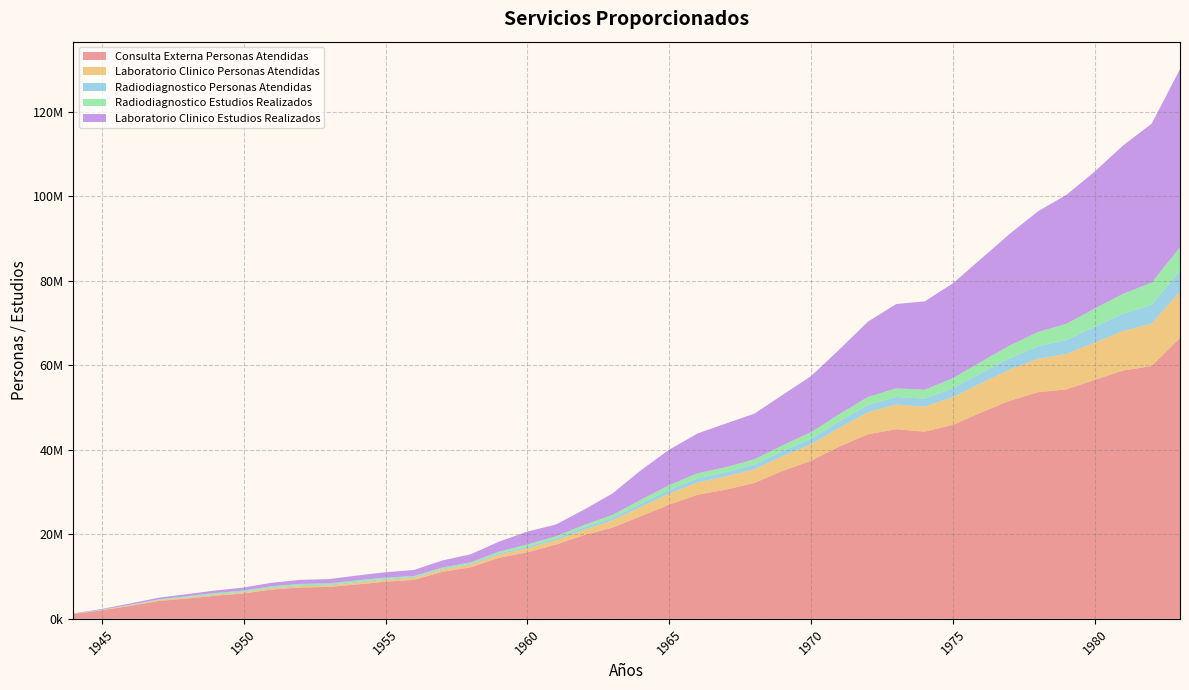

Reading right to left, extract all data points from this chart.

Consulta Externa Personas Atendidas: 1983=66489223	1982=59833725	1981=58763220	1980=56568047	1979=54303312	1978=53638754	1977=51602403	1976=48859681	1975=45926609	1974=44293447	1973=44885988	1972=43667806	1971=40792746	1970=37428240	1969=35014699	1968=32168080	1967=30586079	1966=29370616	1965=27046321	1964=24287640	1963=21585531	1962=19810300	1961=17559025	1960=15748755	1959=14438896	1958=12196894	1957=11119422	1956=9224563	1955=8793347	1954=8128756	1953=7555575	1952=7409711	1951=6945433	1950=5995185	1949=5460351	1948=4799792	1947=4208971	1946=3054363	1945=2013635	1944=1120650
Laboratorio Clinico Personas Atendidas: 1983=10978820	1982=10010419	1981=9364862	1980=8829612	1979=8397811	1978=7909176	1977=7404841	1976=6925805	1975=6540812	1974=5929693	1973=5832409	1972=5220594	1971=4427859	1970=3867645	1969=3503809	1968=3233256	1967=3139264	1966=2905080	1965=2589835	1964=2222745	1963=1711908	1962=1296173	1961=1024597	1960=964197	1959=780159	1958=626374	1957=554973	1956=481279	1955=444208	1954=401493	1953=328905	1952=339793	1951=317387	1950=282900	1949=255842	1948=225306	1947=187815	1946=143244	1945=65595	1944=26774
Radiodiagnostico Personas Atendidas: 1983=4837239	1982=4464790	1981=4081690	1980=3733628	1979=3299616	1978=2965866	1977=2658438	1976=2380509	1975=2104231	1974=1878435	1973=1793999	1972=1687455	1971=1522351	1970=1352382	1969=1193467	1968=1107188	1967=1013241	1966=969527	1965=890903	1964=758469	1963=581050	1962=502996	1961=423454	1960=362438	1959=303550	1958=238930	1957=208965	1956=188896	1955=207180	1954=215528	1953=193837	1952=190947	1951=179611	1950=156705	1949=166196	1948=129938	1947=86479	1946=60724	1945=37889	1944=24407
Radiodiagnostico Estudios Realizados: 1983=5640625	1982=5248215	1981=4719512	1980=4320401	1979=3825813	1978=3388114	1977=3027034	1976=2714294	1975=2399587	1974=2114144	1973=2047963	1972=1912341	1971=1711624	1970=1536921	1969=1378087	1968=1251585	1967=1150159	1966=1206817	1965=1111416	1964=920141	1963=706081	1962=618430	1961=531365	1960=522992	1959=395179	1958=297234	1957=247682	1956=241790	1955=310629	1954=356615	1953=334663	1952=321200	1951=278447	1950=242545	1949=240644	1948=190618	1947=117168	1946=75324	1945=56535	1944=44121
Laboratorio Clinico Estudios Realizados: 1983=42142090	1982=37612893	1981=35140533	1980=32430963	1979=30524570	1978=28559214	1977=26425046	1976=24387608	1975=22448694	1974=20904745	1973=19944140	1972=17828468	1971=15321789	1970=13262788	1969=11925759	1968=10799495	1967=10345111	1966=9417315	1965=8414185	1964=6954065	1963=5084028	1962=3616240	1961=2765194	1960=3048878	1959=2352071	1958=1912209	1957=1667440	1956=1423256	1955=1271249	1954=1150180	1953=985868	1952=962906	1951=830977	1950=725525	1949=580704	1948=497966	1947=387856	1946=296090	1945=158210	1944=79386